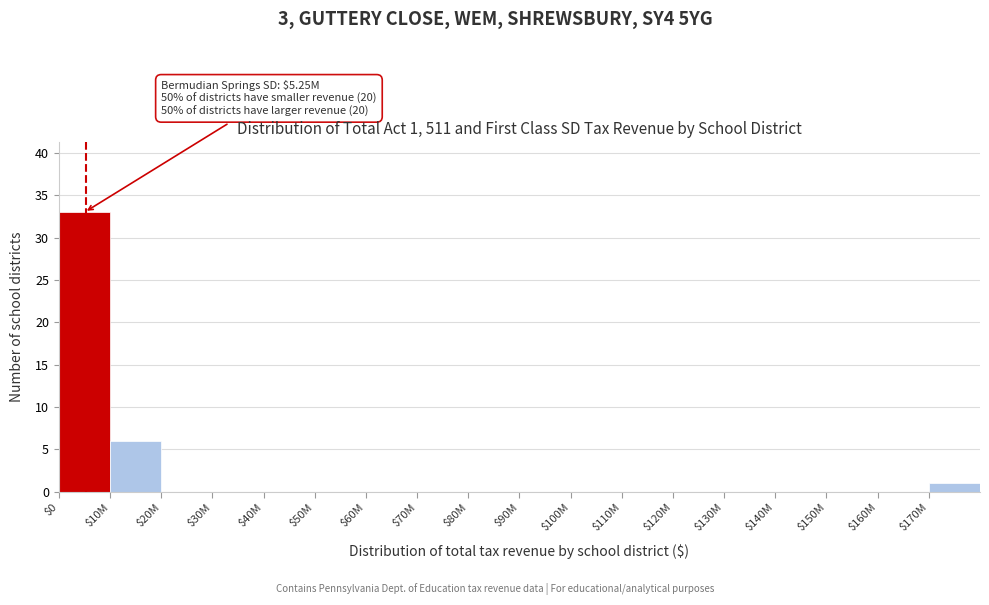

What is the sum of all values?

40